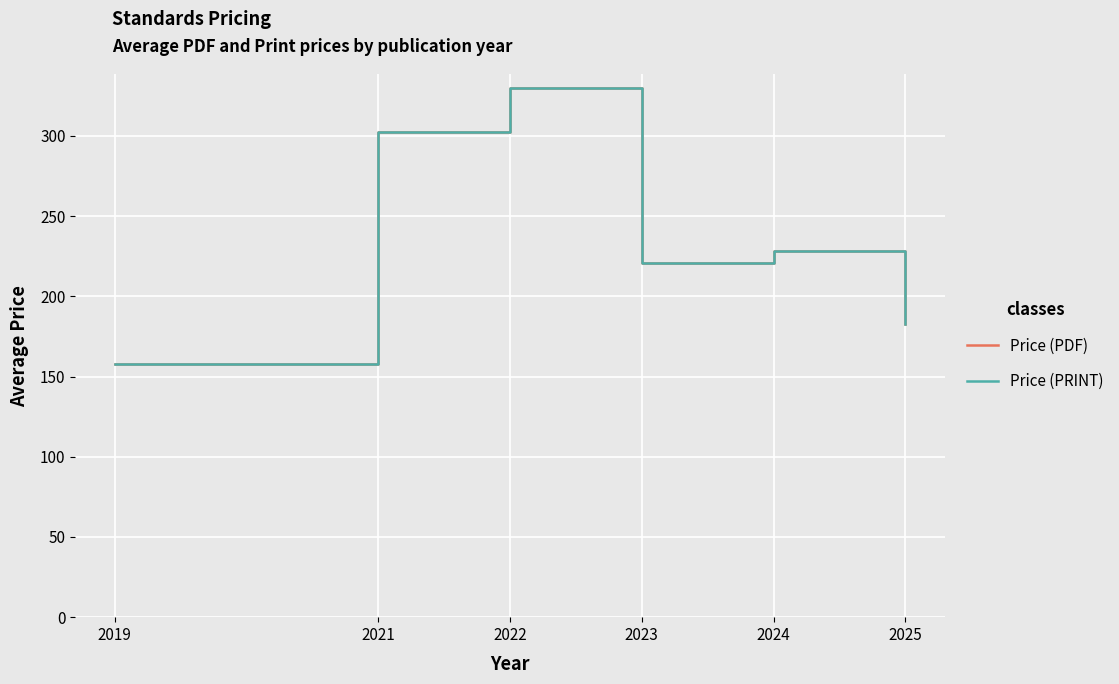

Does the chart display data point markers on the line(s)?

No